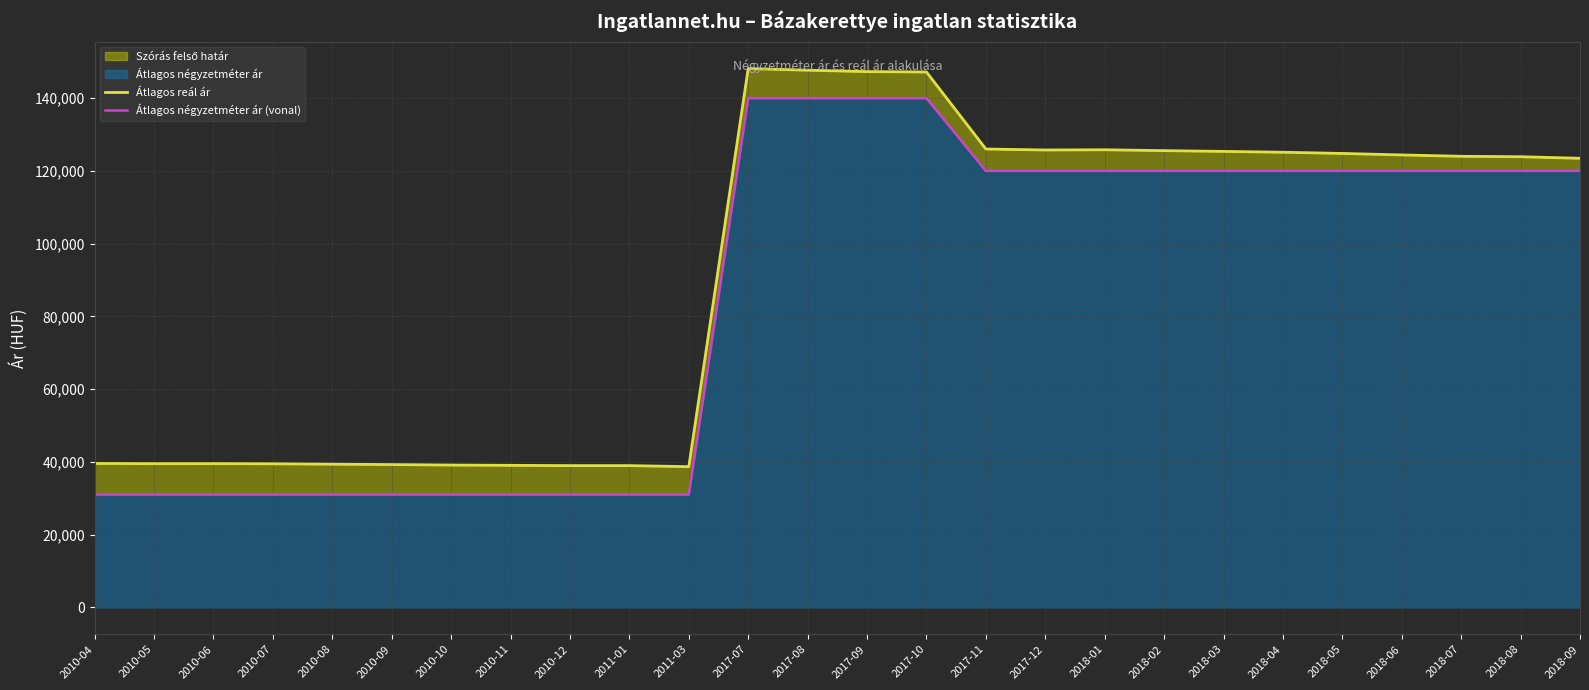

True or false: Átlagos négyzetméter ár (vonal) and Átlagos reál ár cross at least once.

False